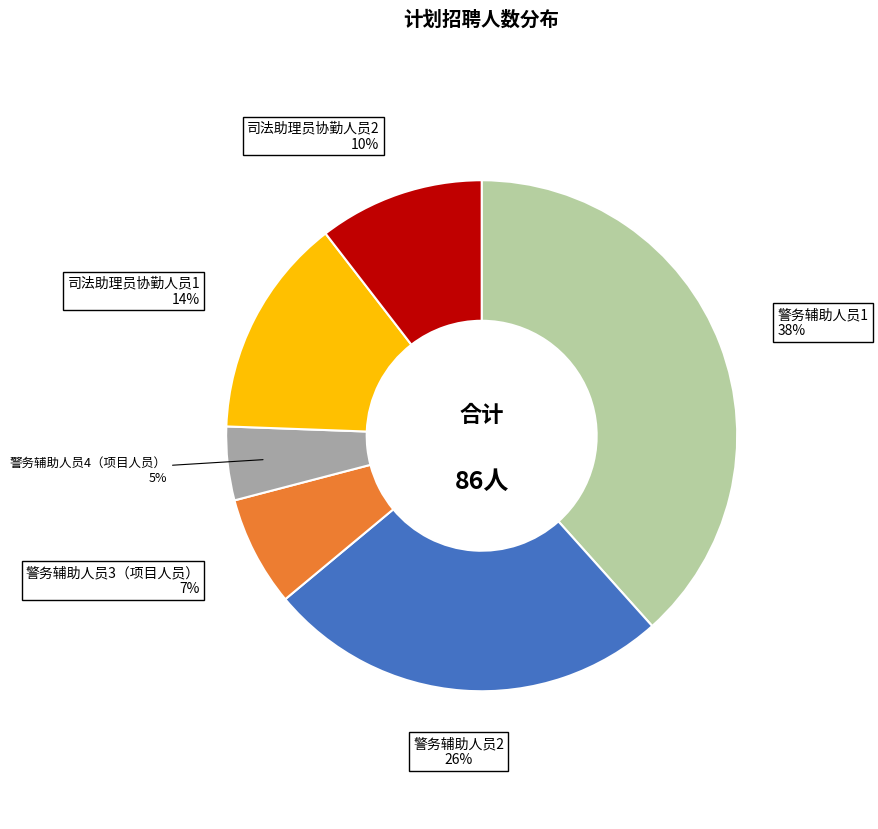

Count the number of slices in the pie.

6